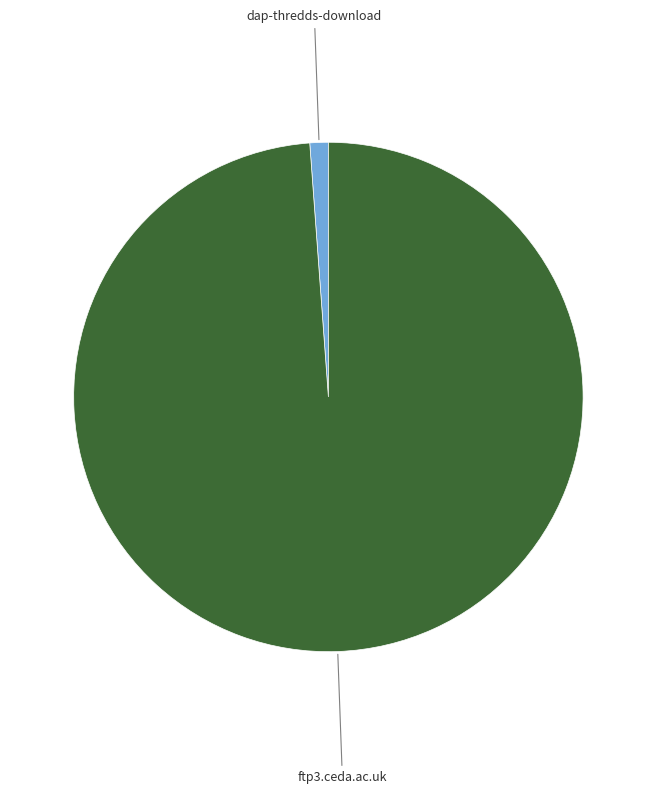

Which category has the biggest portion of the pie?

ftp3.ceda.ac.uk